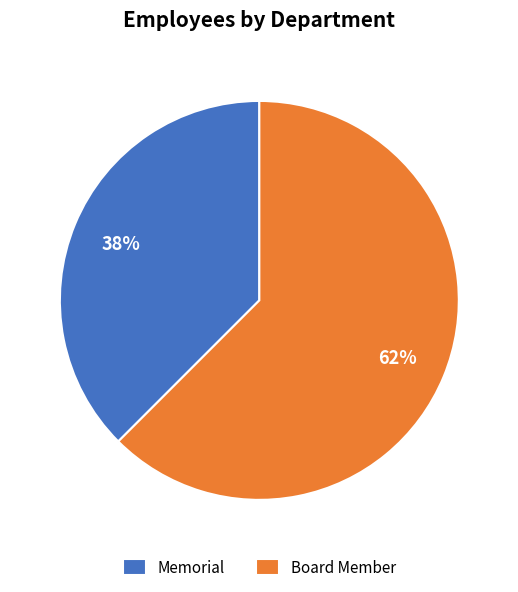

To the nearest percent, what is the combined percentage of Board Member and Memorial?

100%